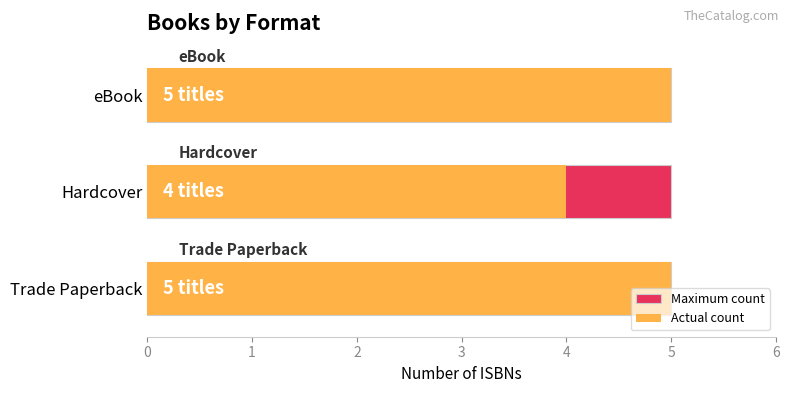

Count the number of data series in this chart.

2